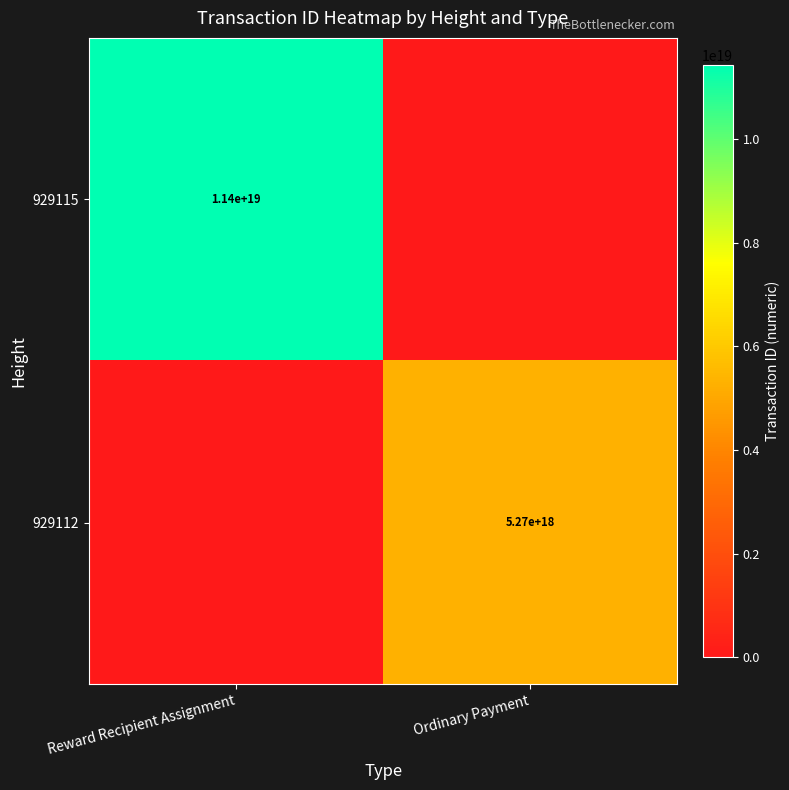

Is the value of 929112 at Ordinary Payment greater than the value of 929115 at Reward Recipient Assignment?

No